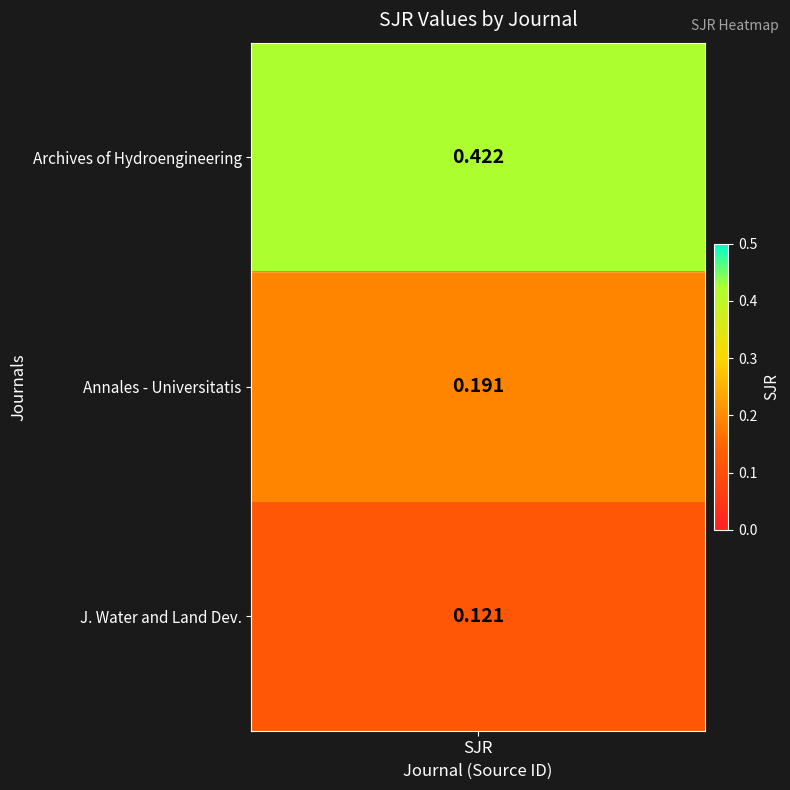

Is it true that Archives of Hydroengineering and Enviro... equals 0.2 at Rank 3 (19600162167)?

False